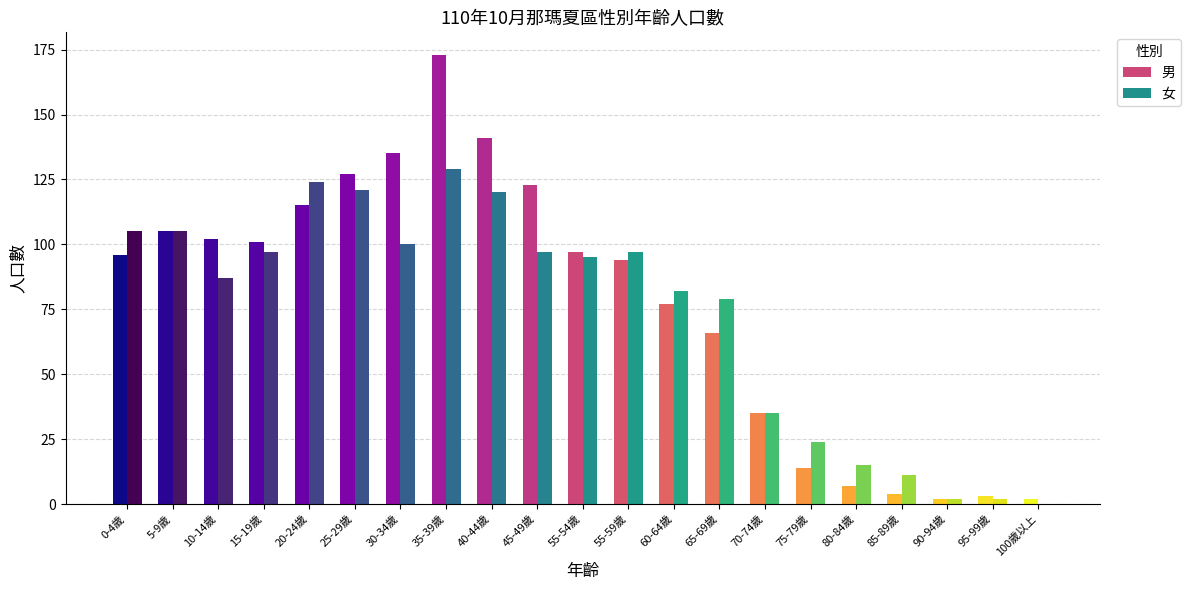

Reading left to right, extract all data points from this chart.

男: 96	105	102	101	115	127	135	173	141	123	97	94	77	66	35	14	7	4	2	3	2
女: 105	105	87	97	124	121	100	129	120	97	95	97	82	79	35	24	15	11	2	2	0